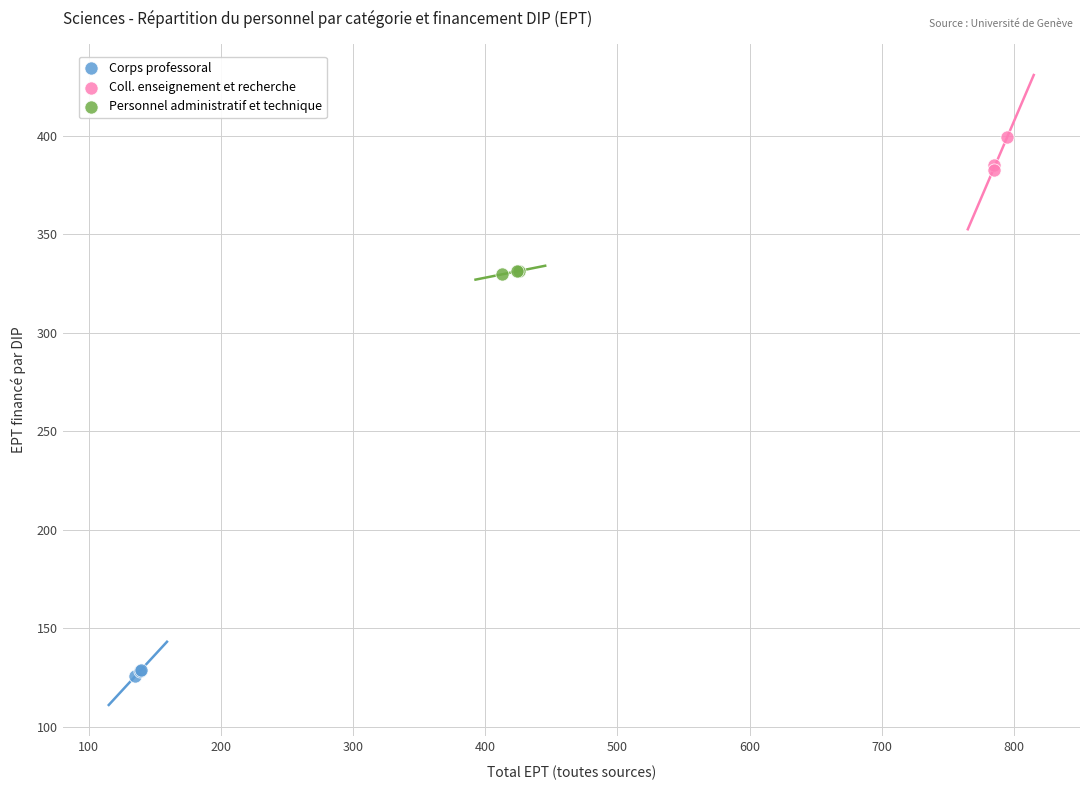

Which series reaches the minimum Y coordinate?

Corps professoral